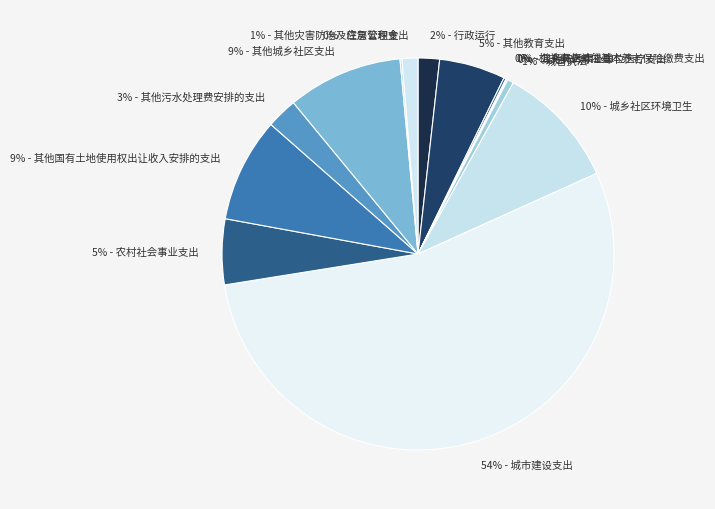

What is the smallest slice in the pie chart?

公务员医疗补助